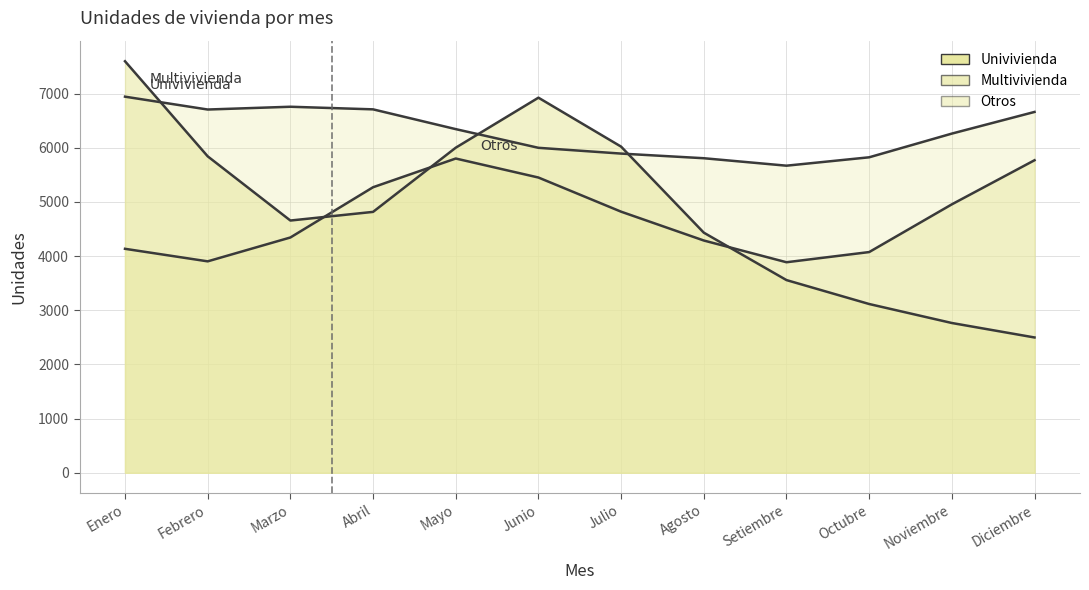

Count the number of categories in the chart.

12